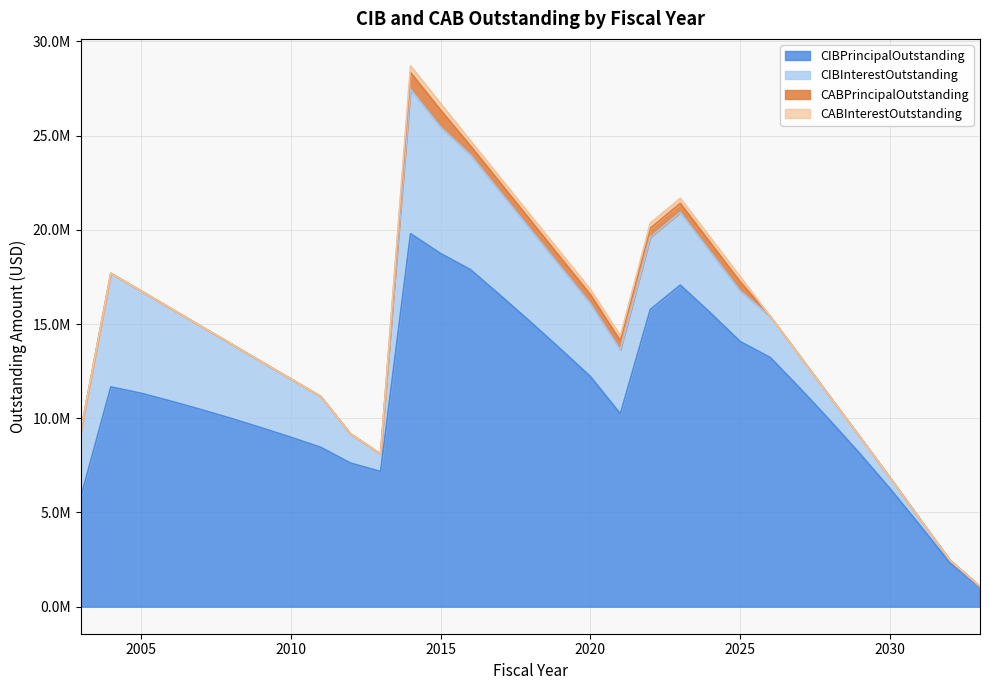

True or false: CIBPrincipalOutstanding and CABPrincipalOutstanding intersect in this chart.

False